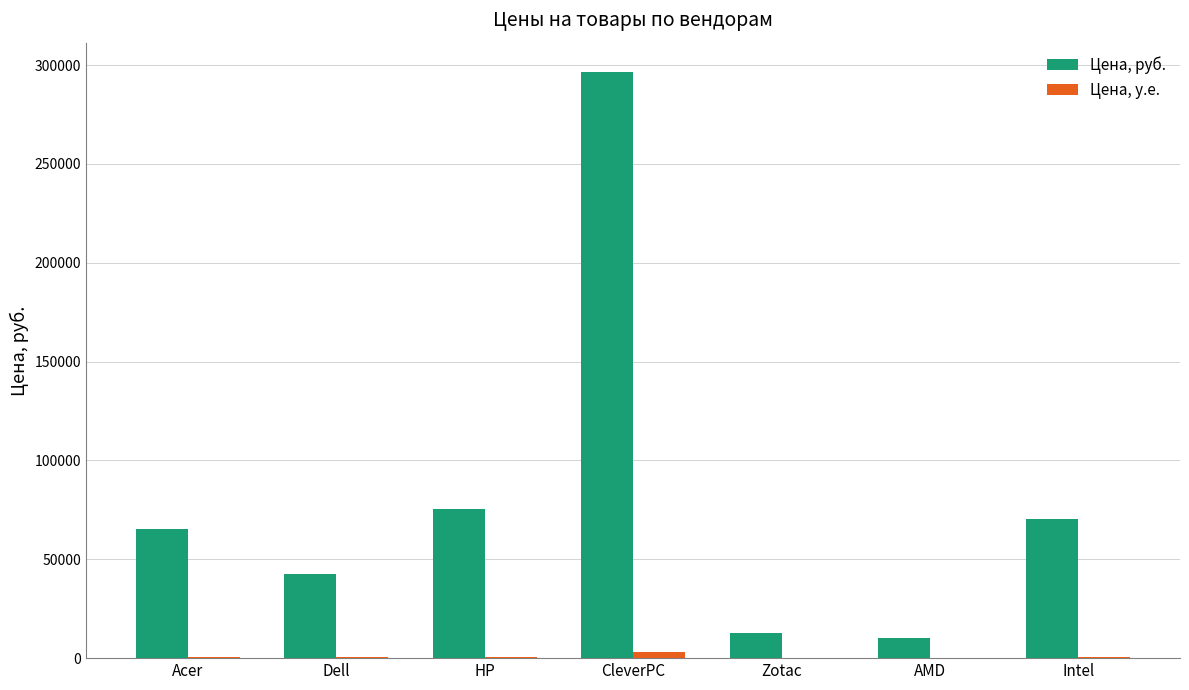

At which category is the sum across all series the highest?

CleverPC